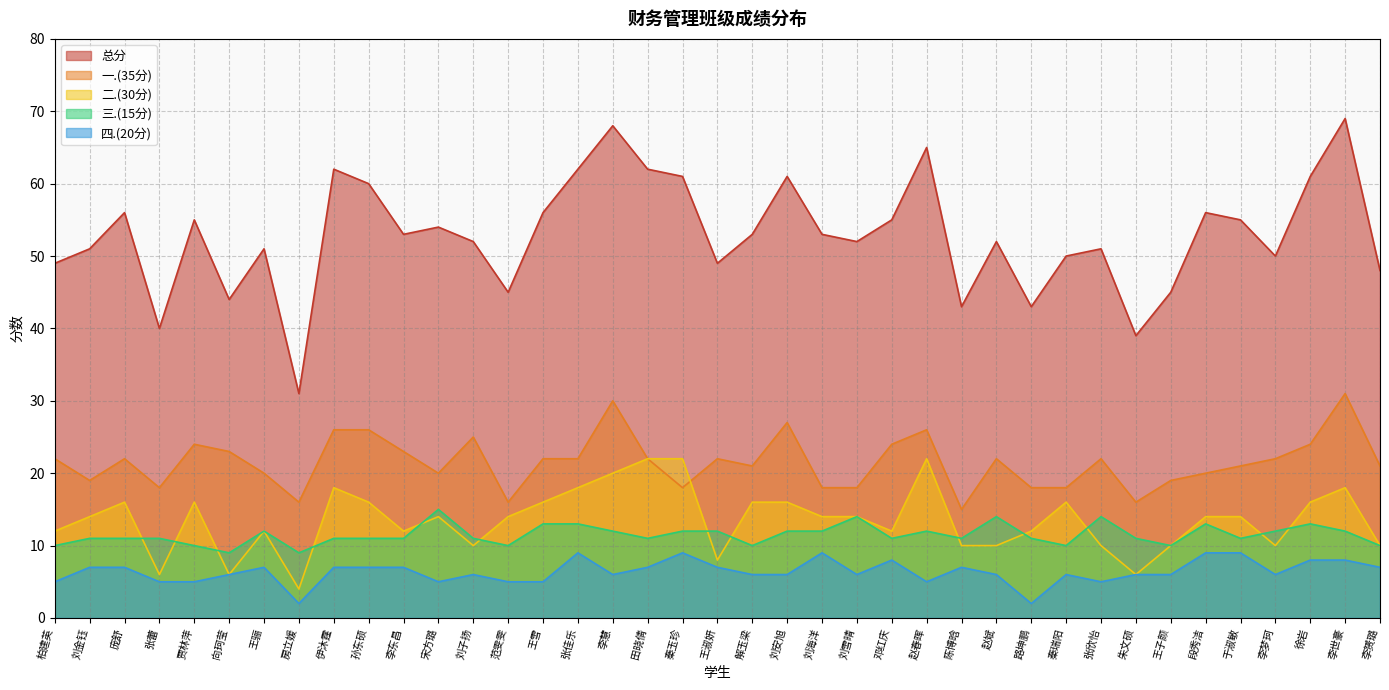

Is it true that 总分 equals 16 at 刘子扬?

False